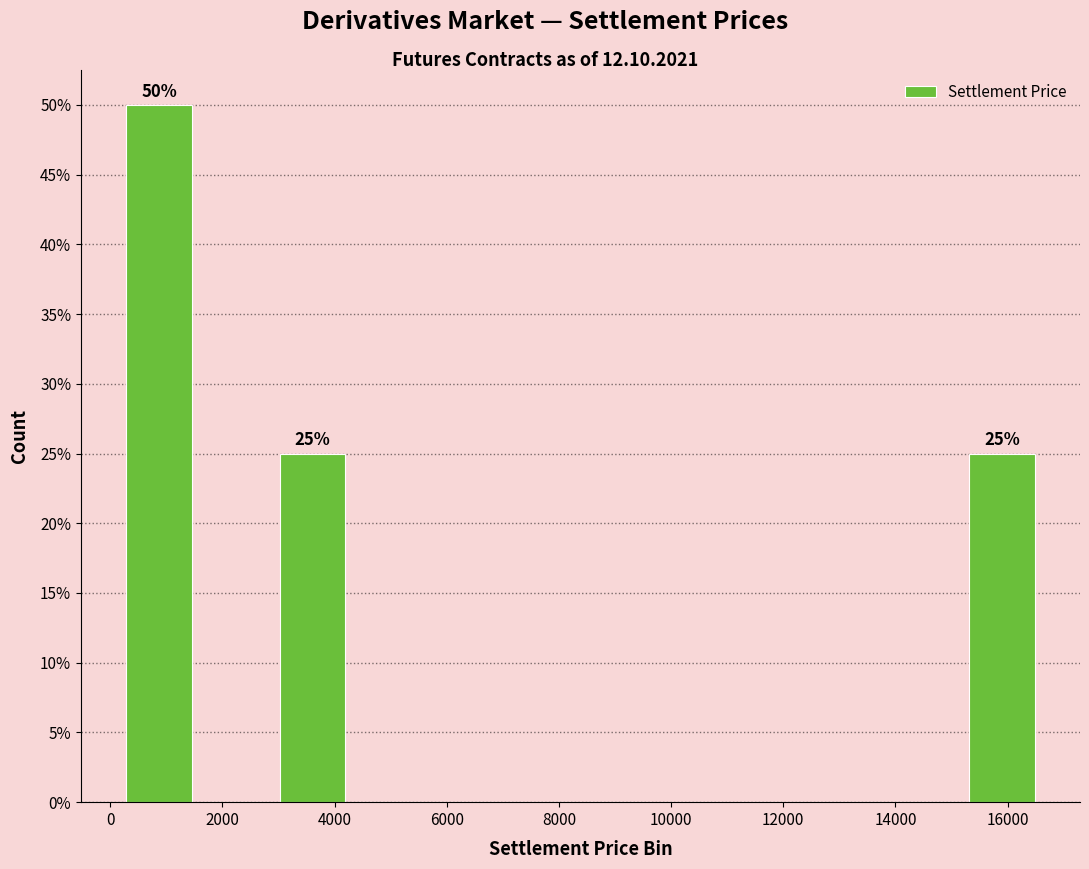

Which range on the x-axis has the tallest bar?

200 to 1600